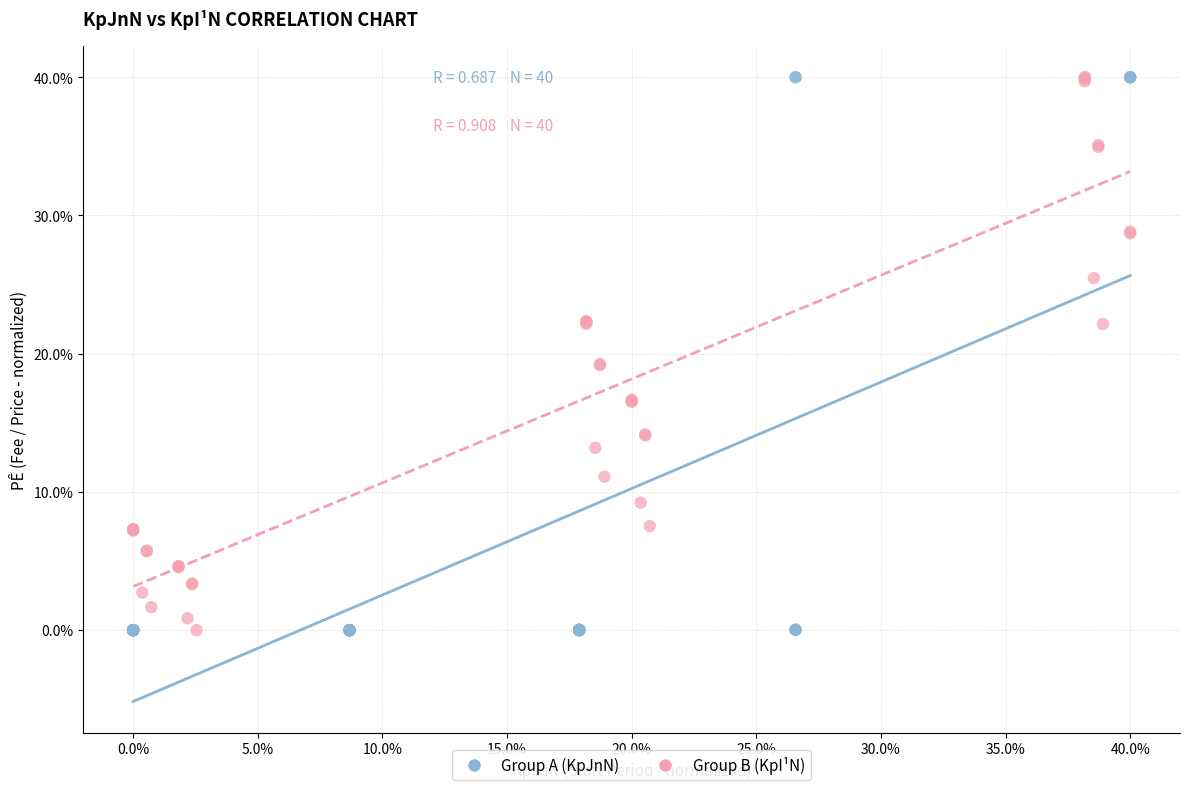

What are all the series names shown in the legend?

Group A (KpJnN), Group B (KpI¹N)